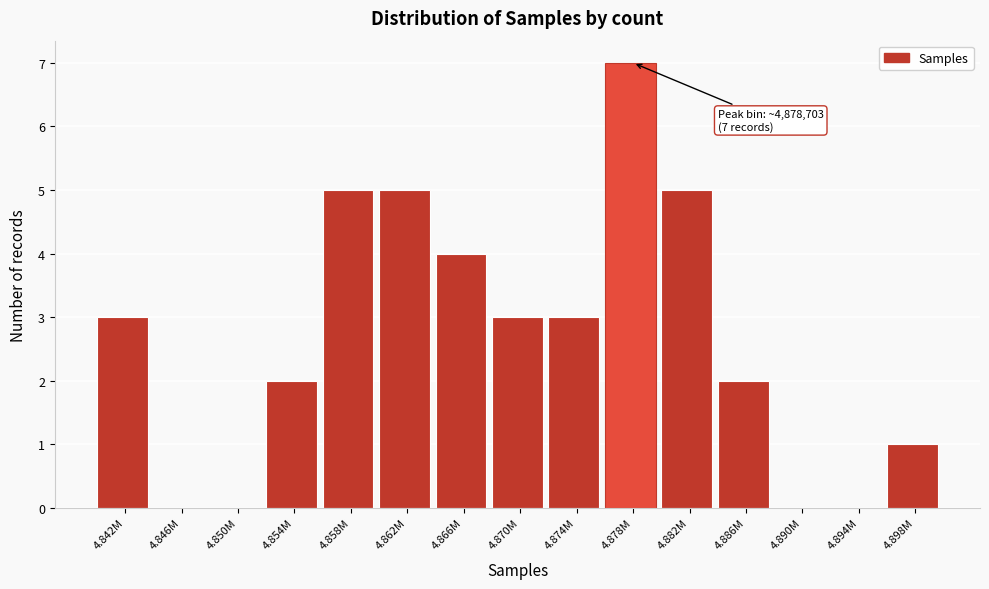

Reading right to left, what are all the values shown in this chart?

4.898M=1	4.894M=0	4.890M=0	4.886M=2	4.882M=5	4.878M=7	4.874M=3	4.870M=3	4.866M=4	4.862M=5	4.858M=5	4.854M=2	4.850M=0	4.846M=0	4.842M=3